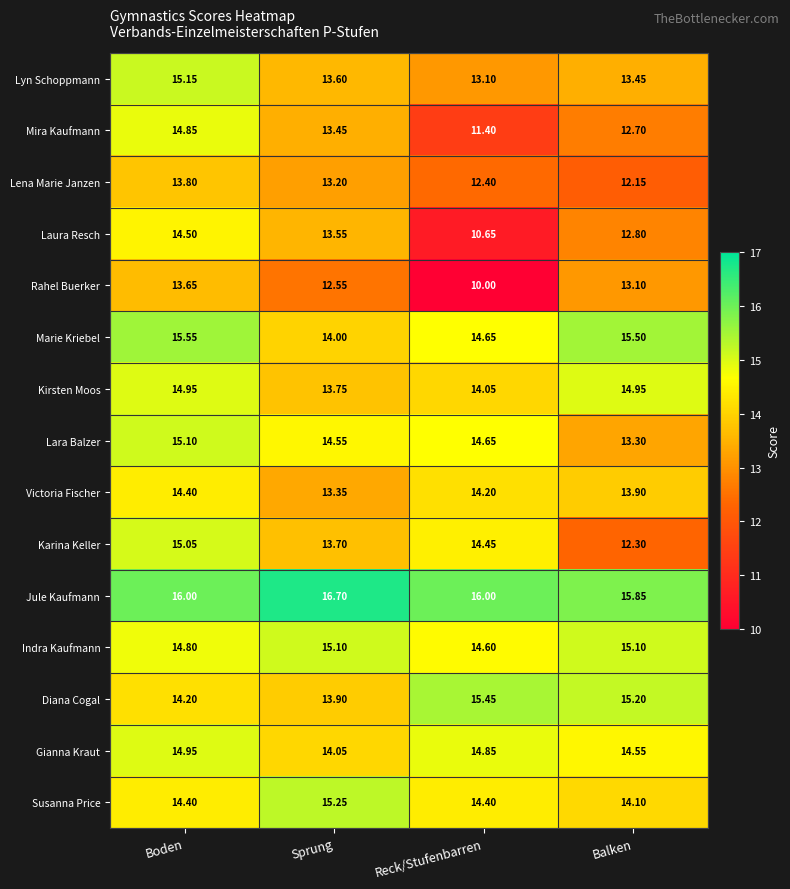

List the labels in order of Diana Cogal value, smallest first.

Sprung, Boden, Balken, Reck/Stufenbarren